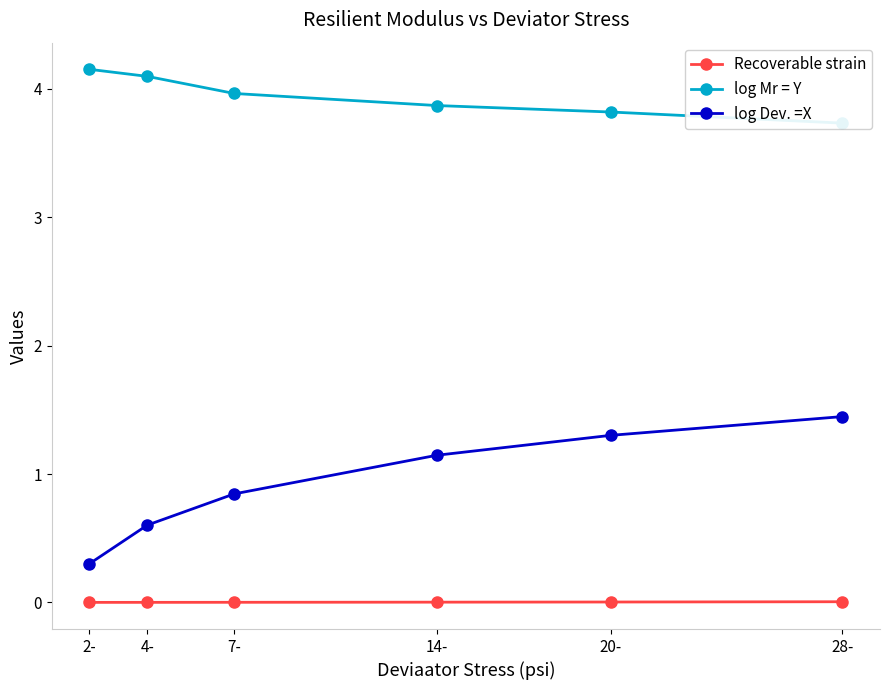

What is the label of the 3rd point from the right?

14-